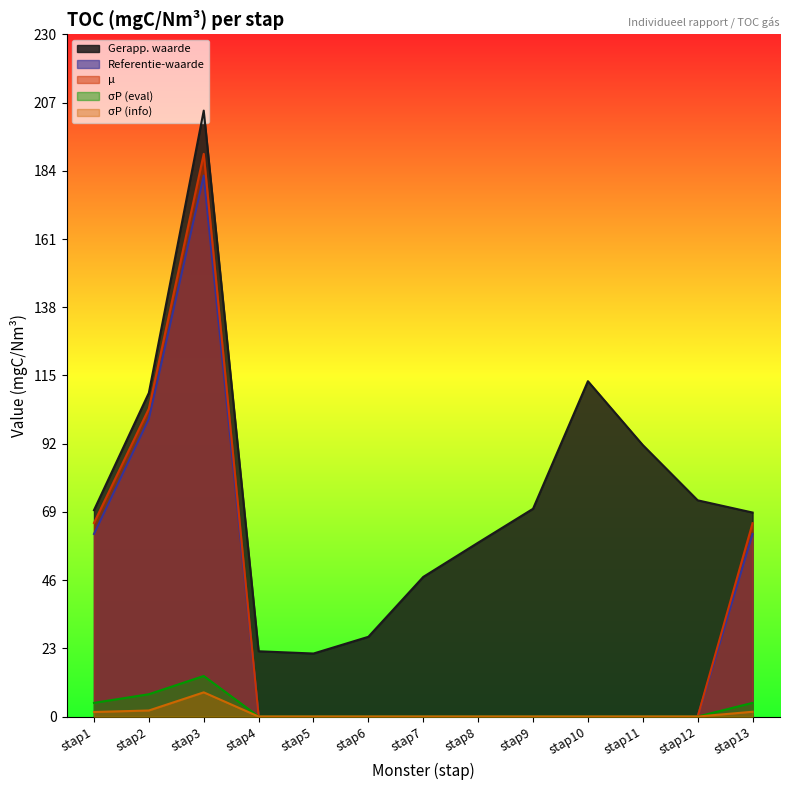

Does the chart display data point markers on the line(s)?

No